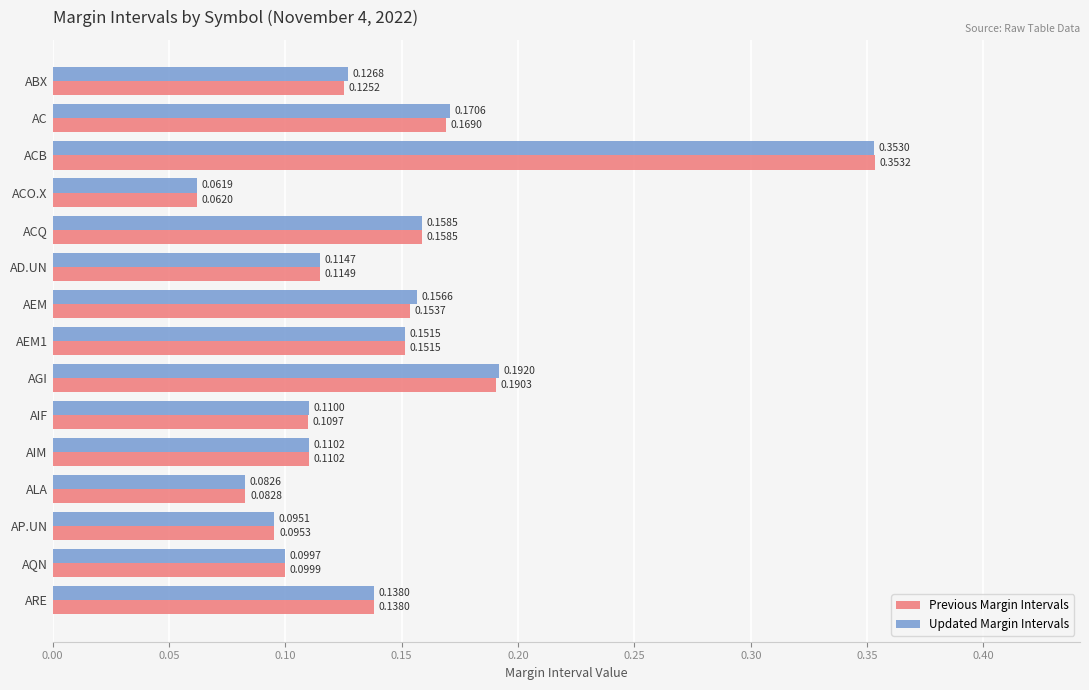

Which series changed the most between ABX and AD.UN?

Updated Margin Intervals